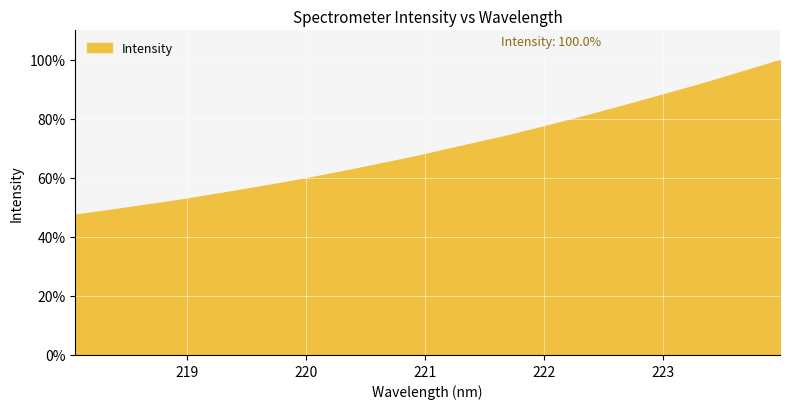

What is the minimum value shown in the chart?

47.5